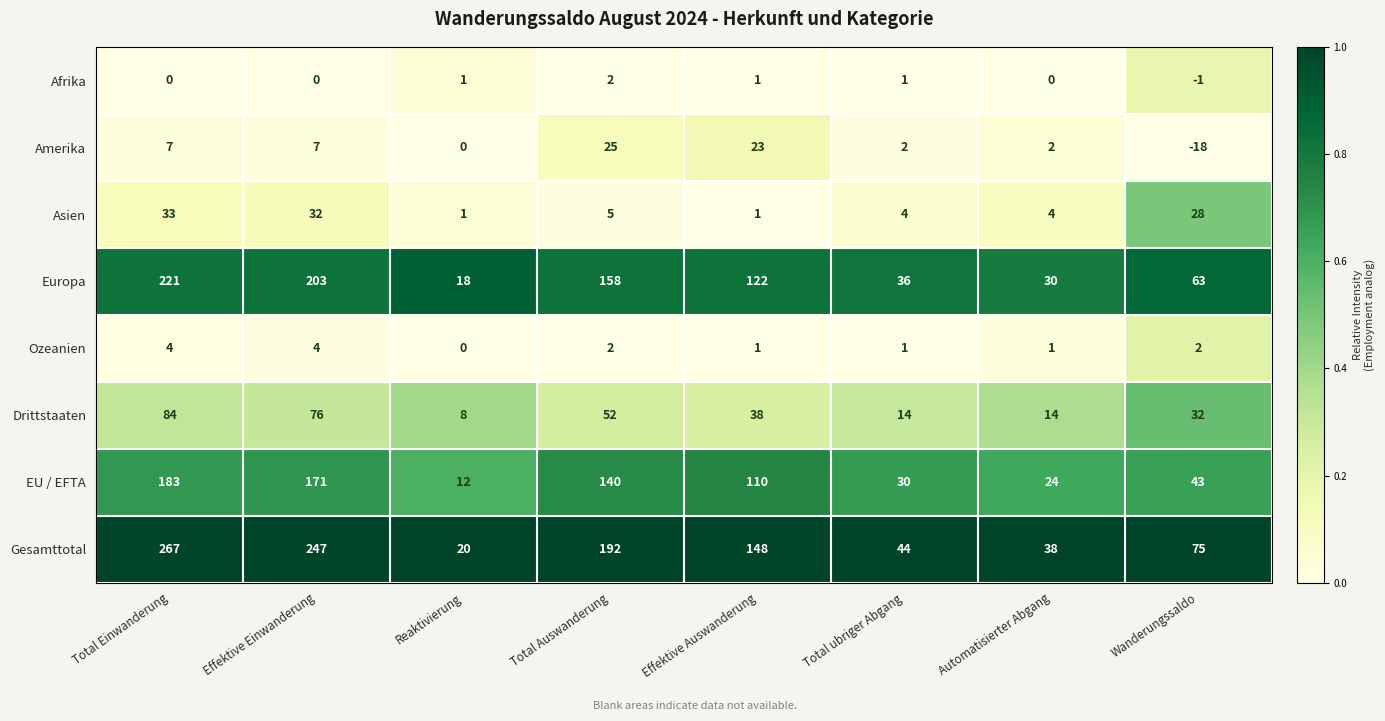

How many data points does each series have?

8